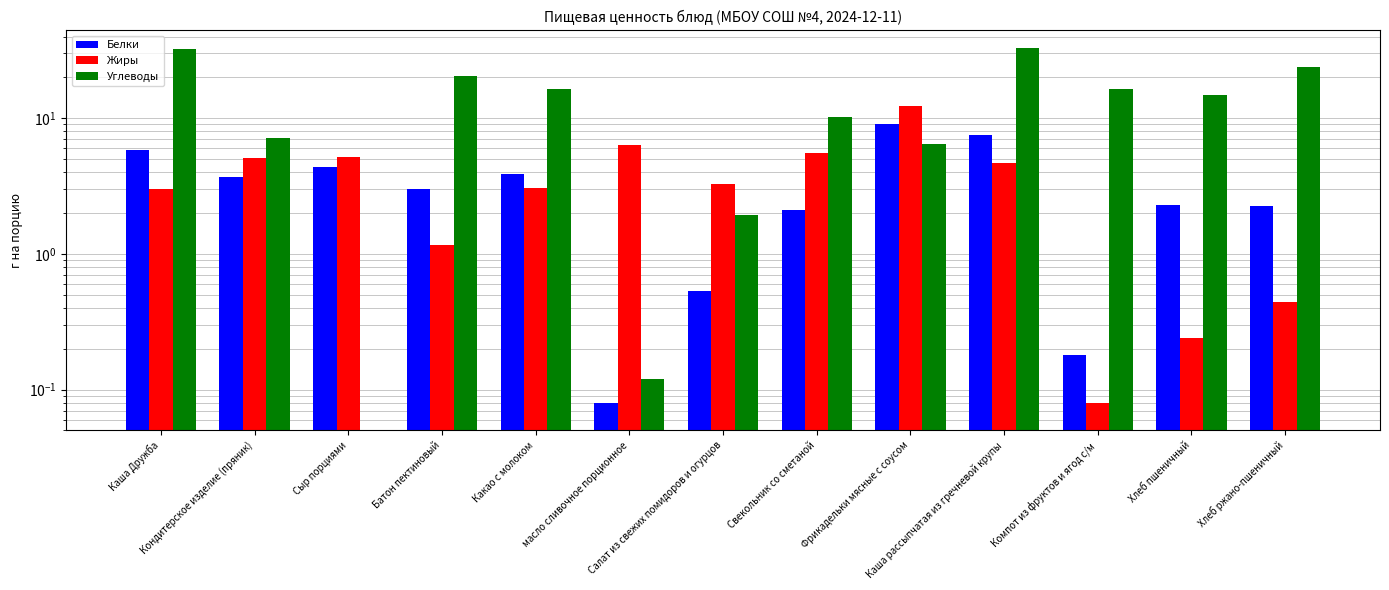

Which category has the highest value in the Жиры series?

Фрикадельки мясные с соусом